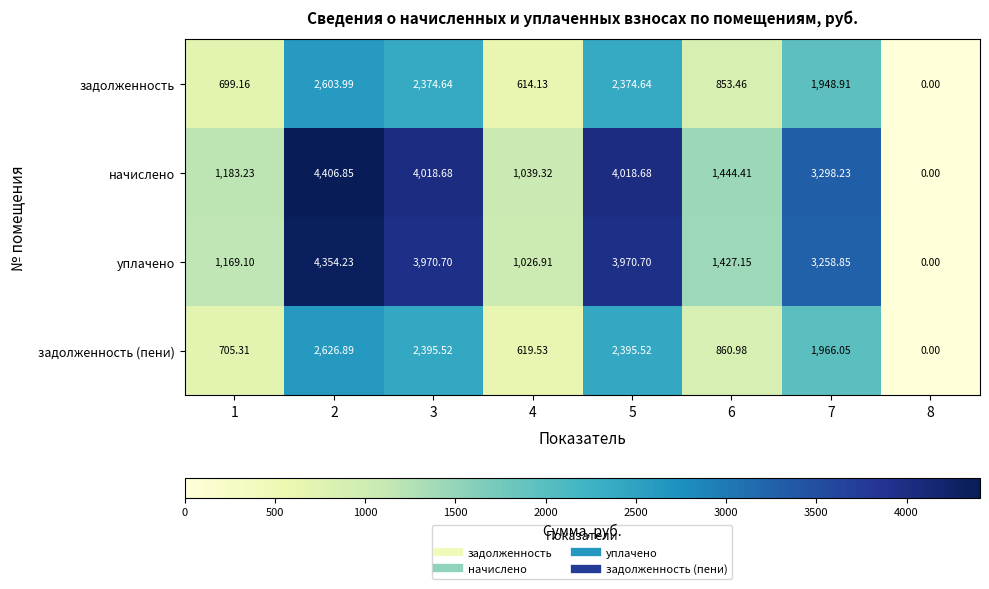

Which series has the largest total across all categories?

начислено